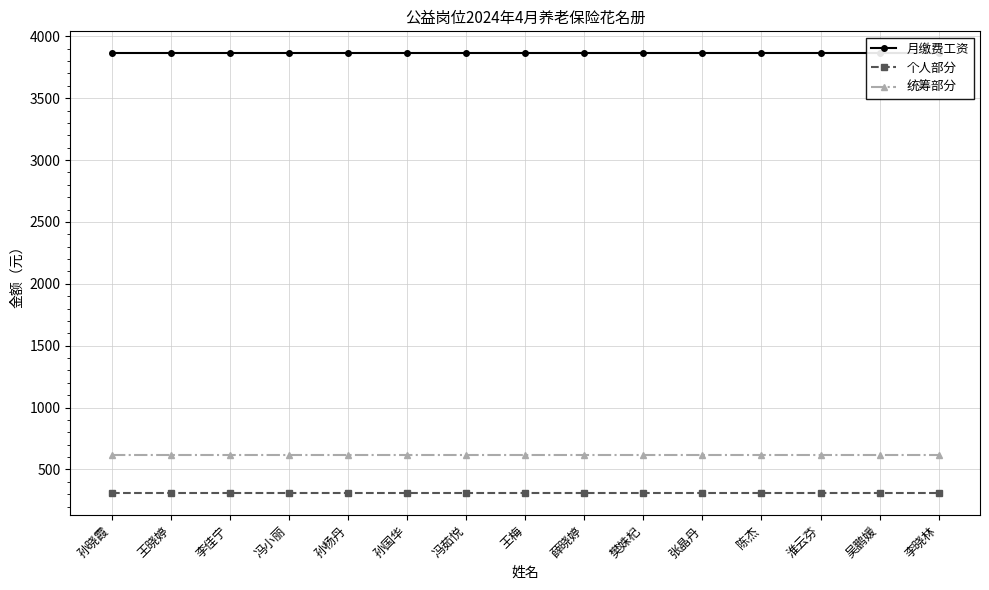

Does the chart display data point markers on the line(s)?

Yes